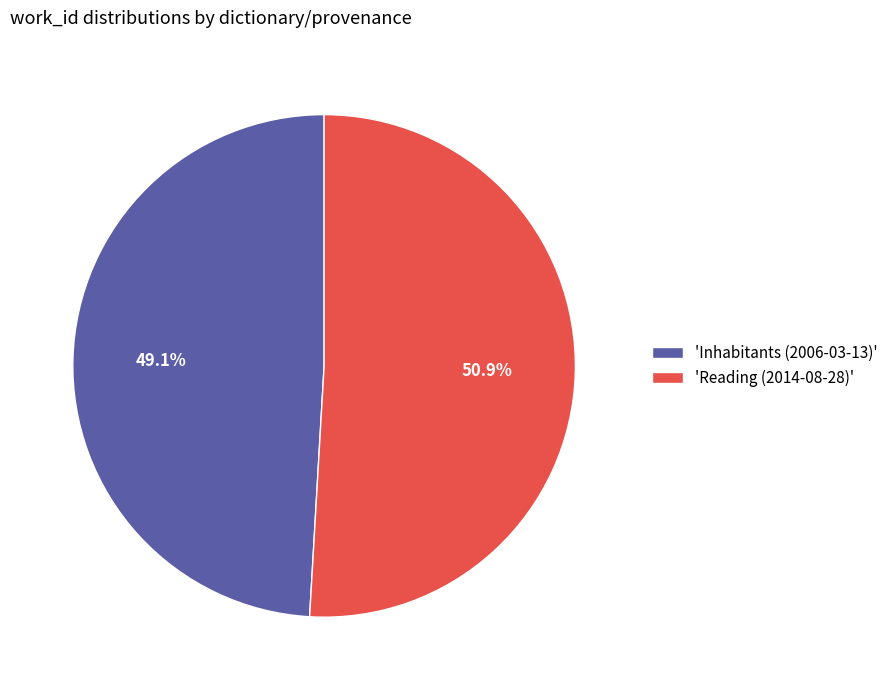

What is the total percentage of 'Inhabitants (2006-03-13)' and 'Reading (2014-08-28)'?

100.0%